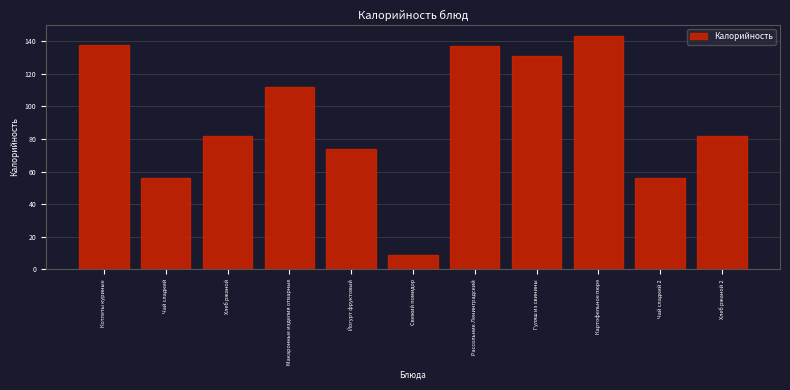

Reading right to left, transcribe all the data shown in this chart.

Хлеб ржаной 2=82	Чай сладкий 2=56	Картофельное пюре=143	Гуляш из свинины=131	Рассольник Ленинградский=137	Свежий помидор=9	Йогурт фруктовый=74	Макаронные изделия отварные=112	Хлеб ржаной=82	Чай сладкий=56	Котлеты куриные=138